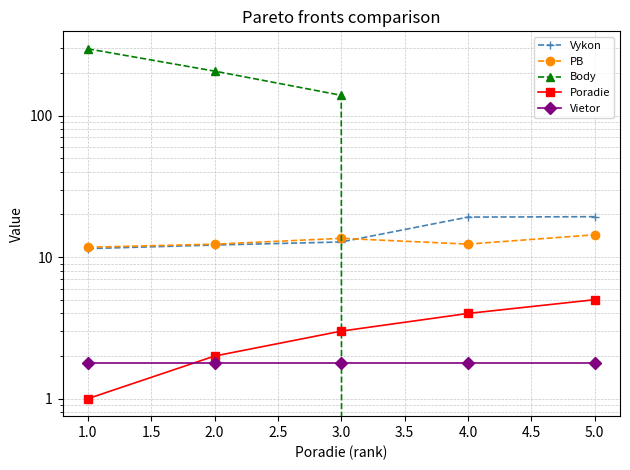

Count the number of data series in this chart.

5